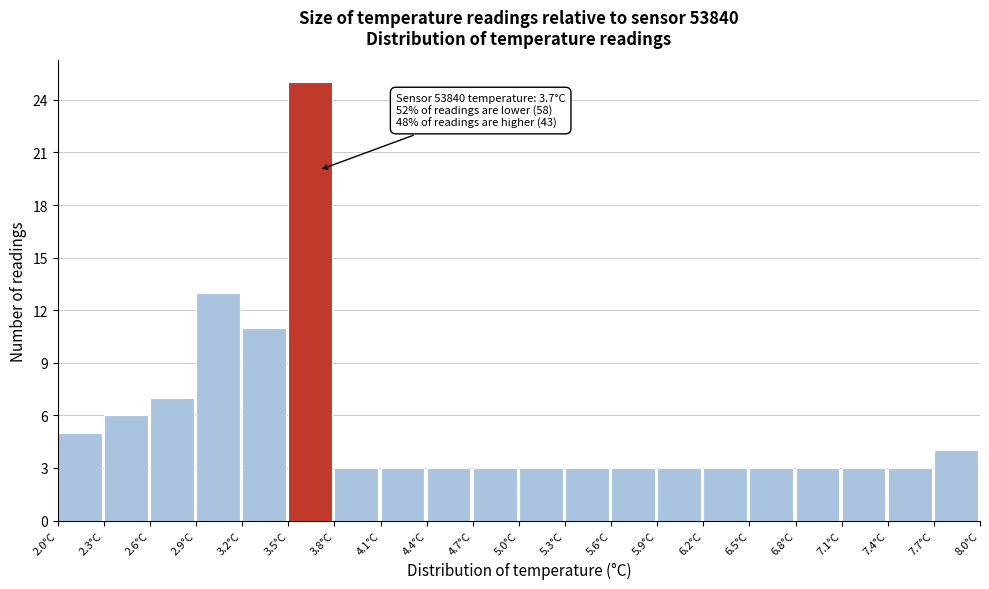

Which range on the x-axis has the tallest bar?

3.5 to 3.8